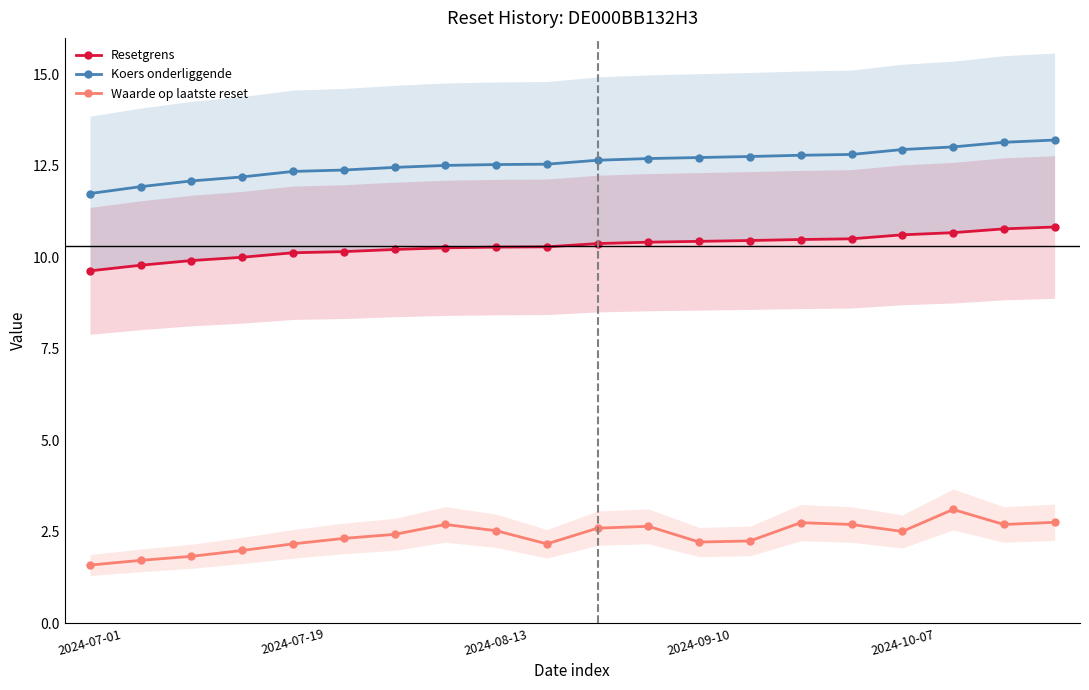

Rank the series by their maximum value, from lowest to highest.

Waarde op laatste reset, Resetgrens, Koers onderliggende